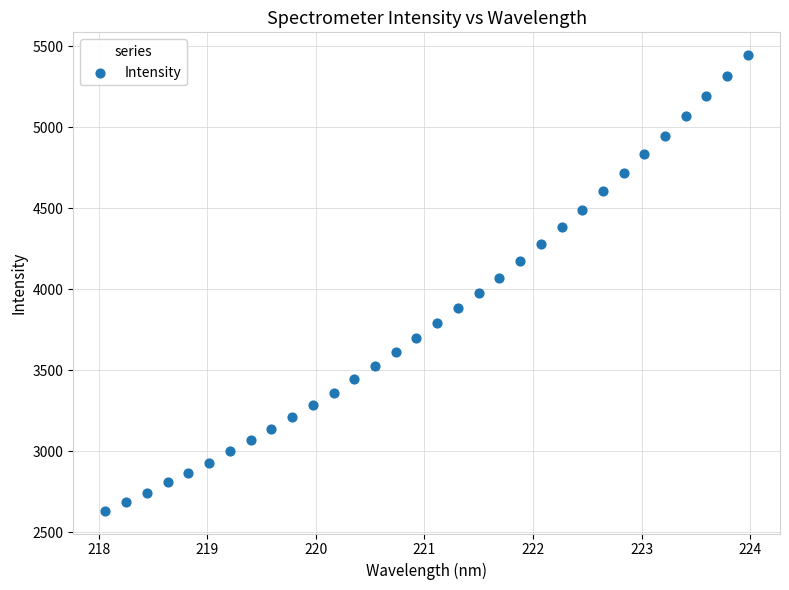

What is the range of Y values (max minus min)?

2812.7